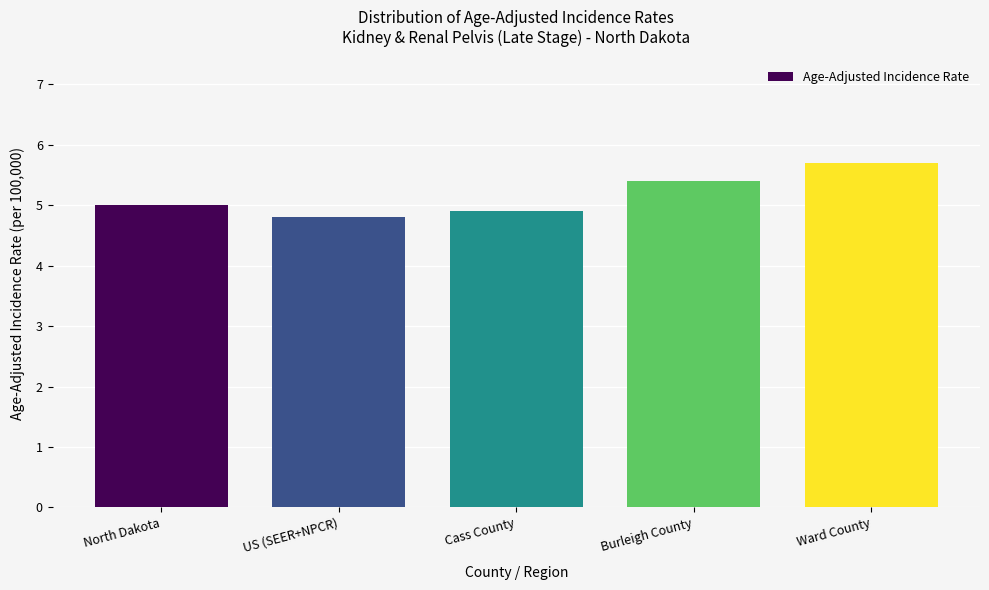

Reading right to left, extract all data points from this chart.

Ward County=5.7	Burleigh County=5.4	Cass County=4.9	US (SEER+NPCR)=4.8	North Dakota=5.0